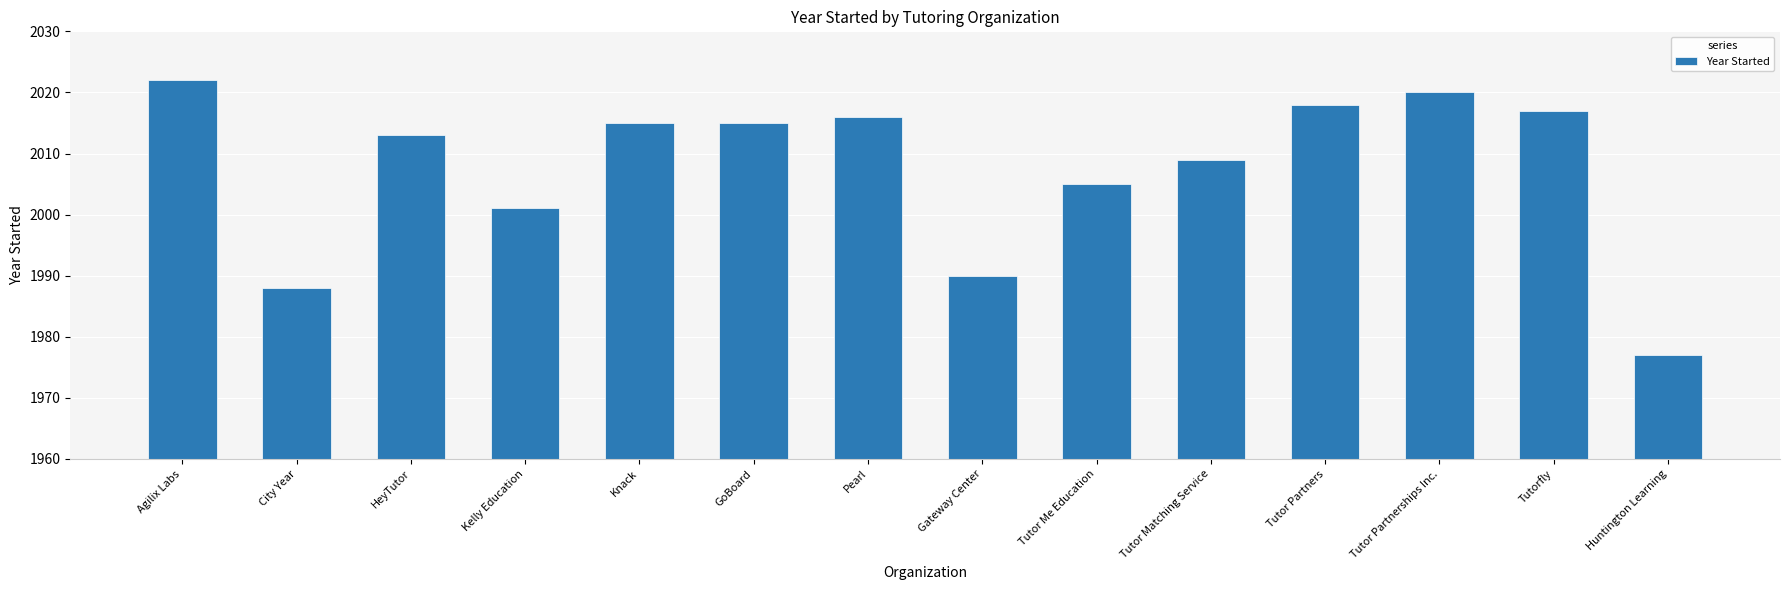

What is the ratio of the value at Huntington Learning to the value at Knack?

1.0